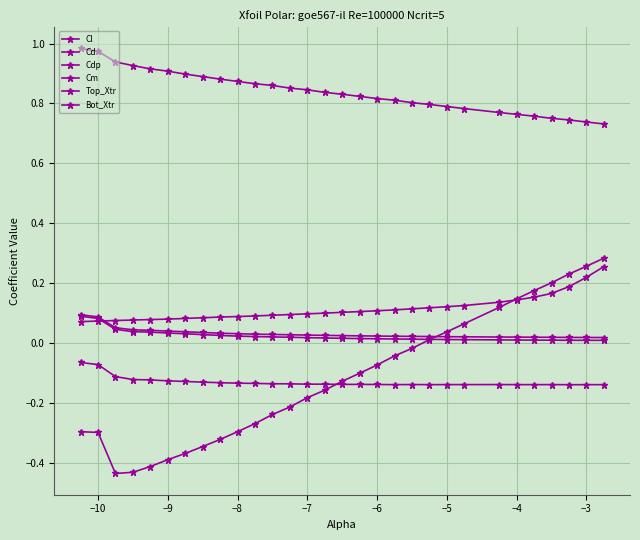

How many categories are shown in the chart?

30